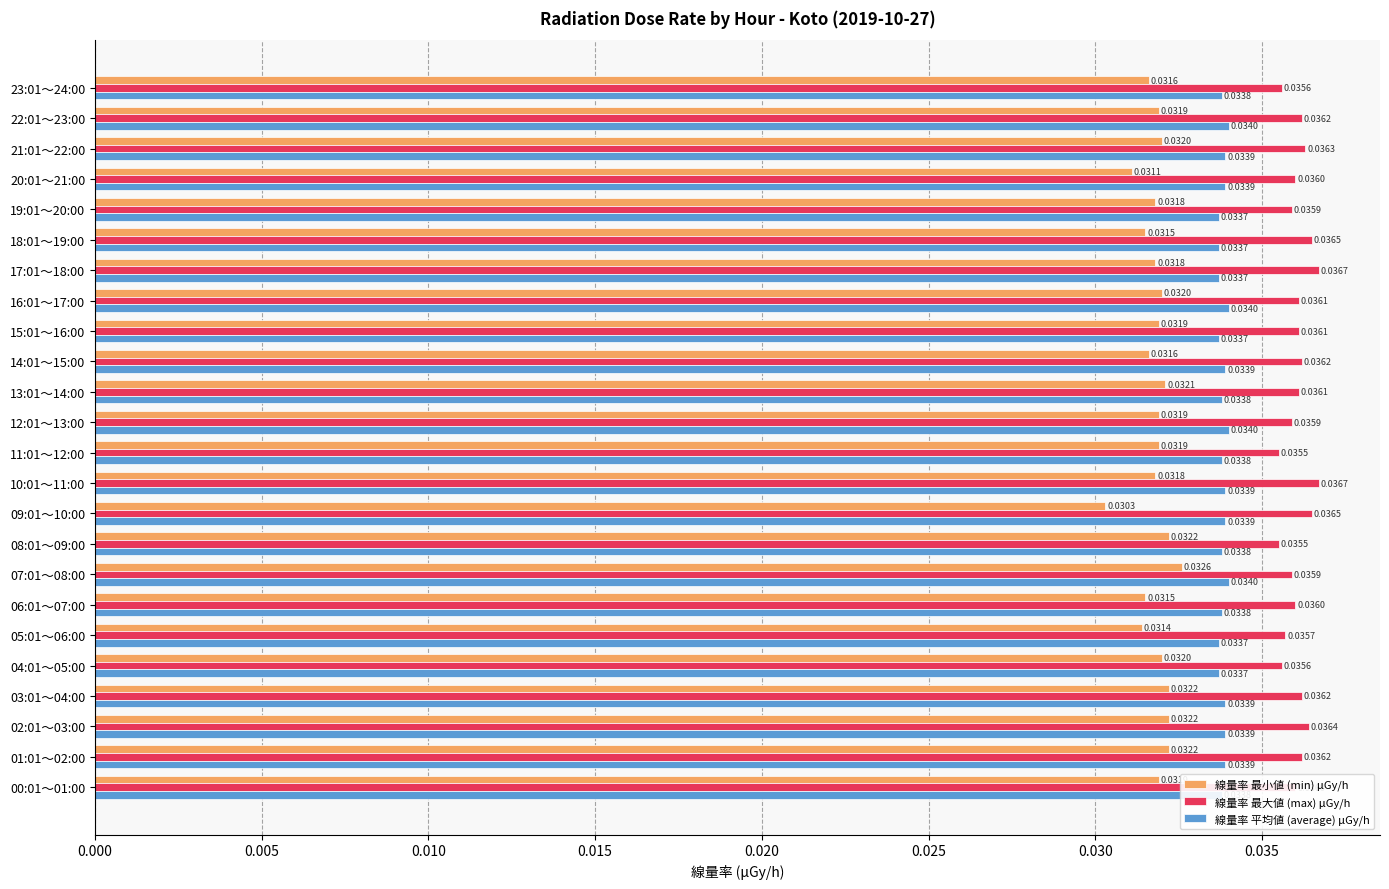

List the series in order of their overall mean, highest first.

線量率 最大値 (max) μGy/h, 線量率 平均値 (average) μGy/h, 線量率 最小値 (min) μGy/h